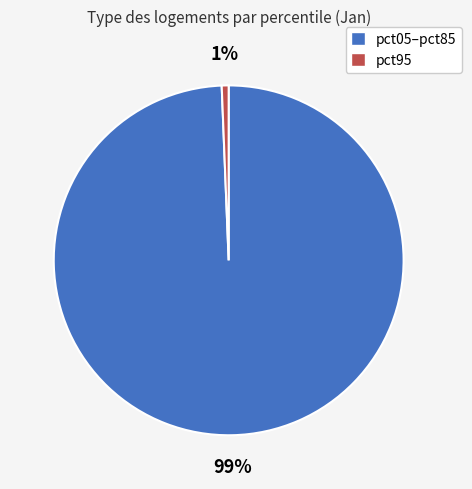

Count the number of slices in the pie.

2